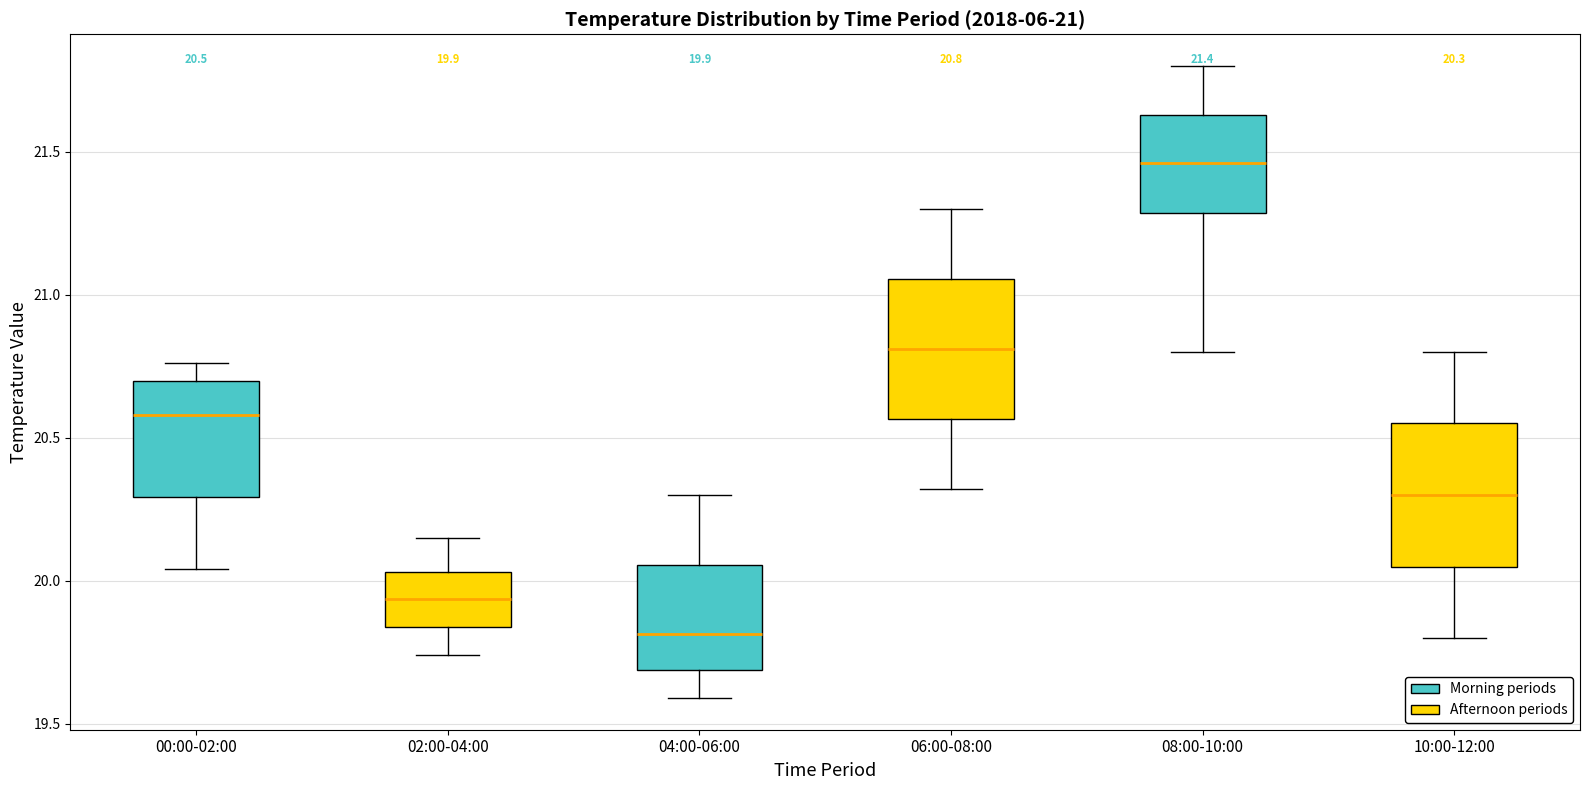

Which box's median line is the highest?

08:00-10:00